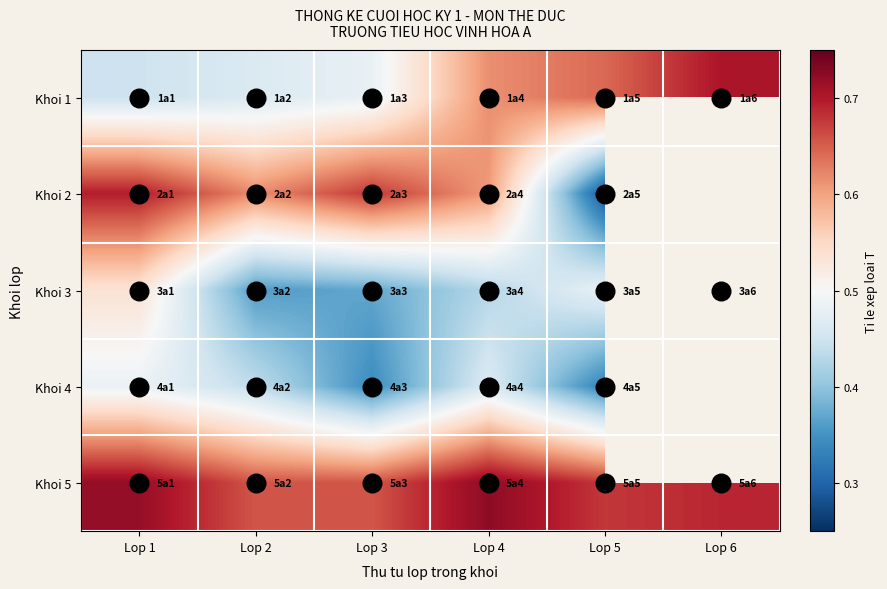

Rank the series by their maximum value, from highest to lowest.

Khoi 5, Khoi 1, Khoi 2, Khoi 3, Khoi 4